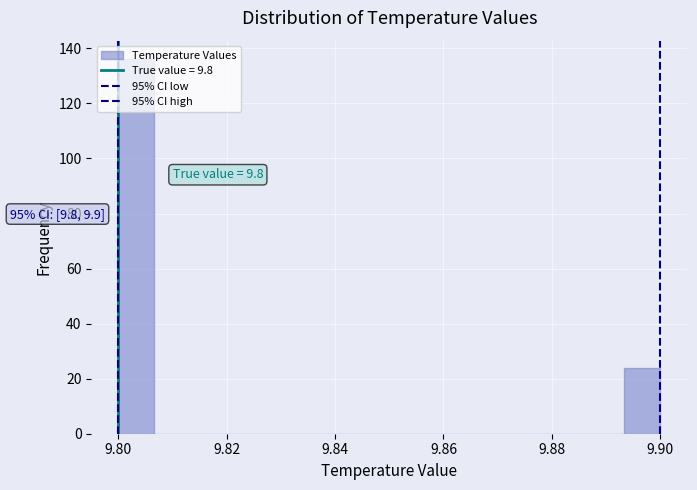

Read against the x-axis, roughly where is the centre of the tallest bar?

9.804